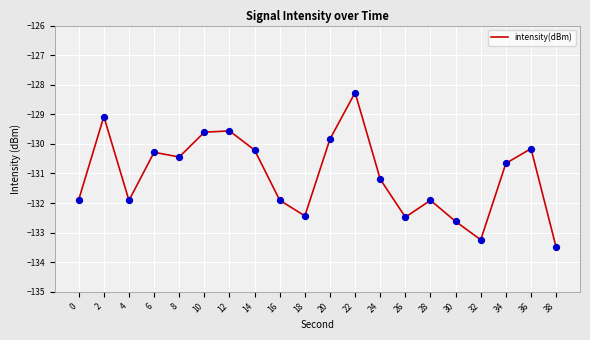

Which has a higher value, 6 or 32?

6